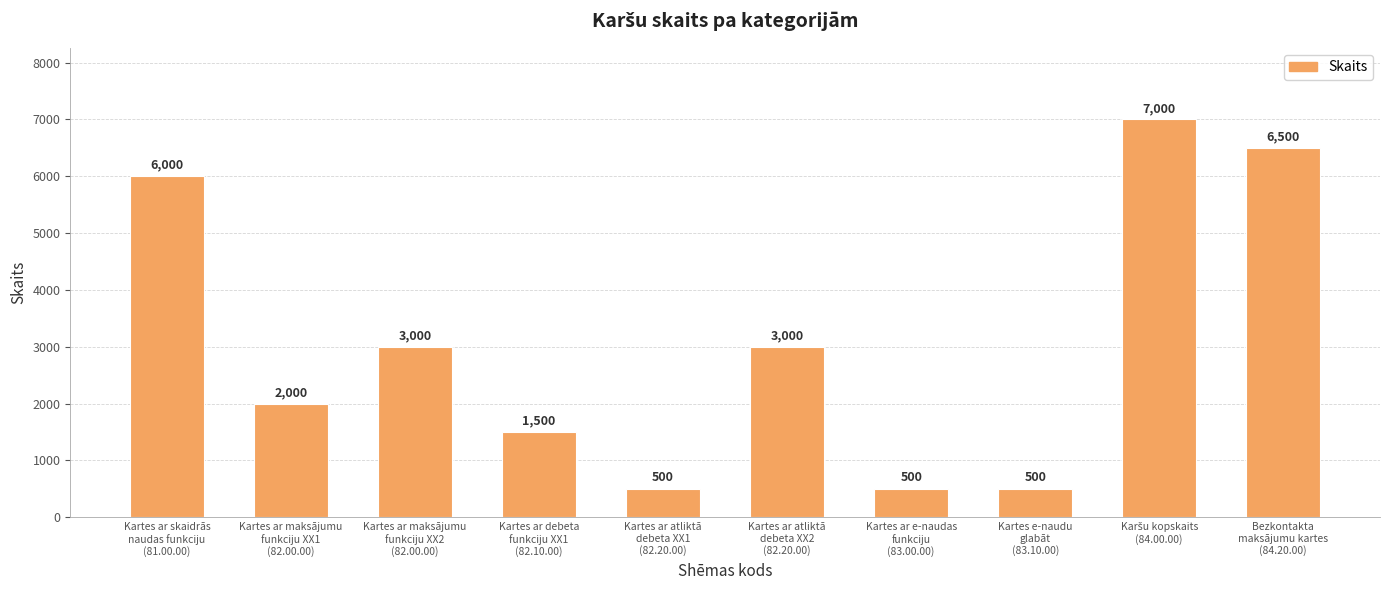

What is the maximum value shown in the chart?

7000